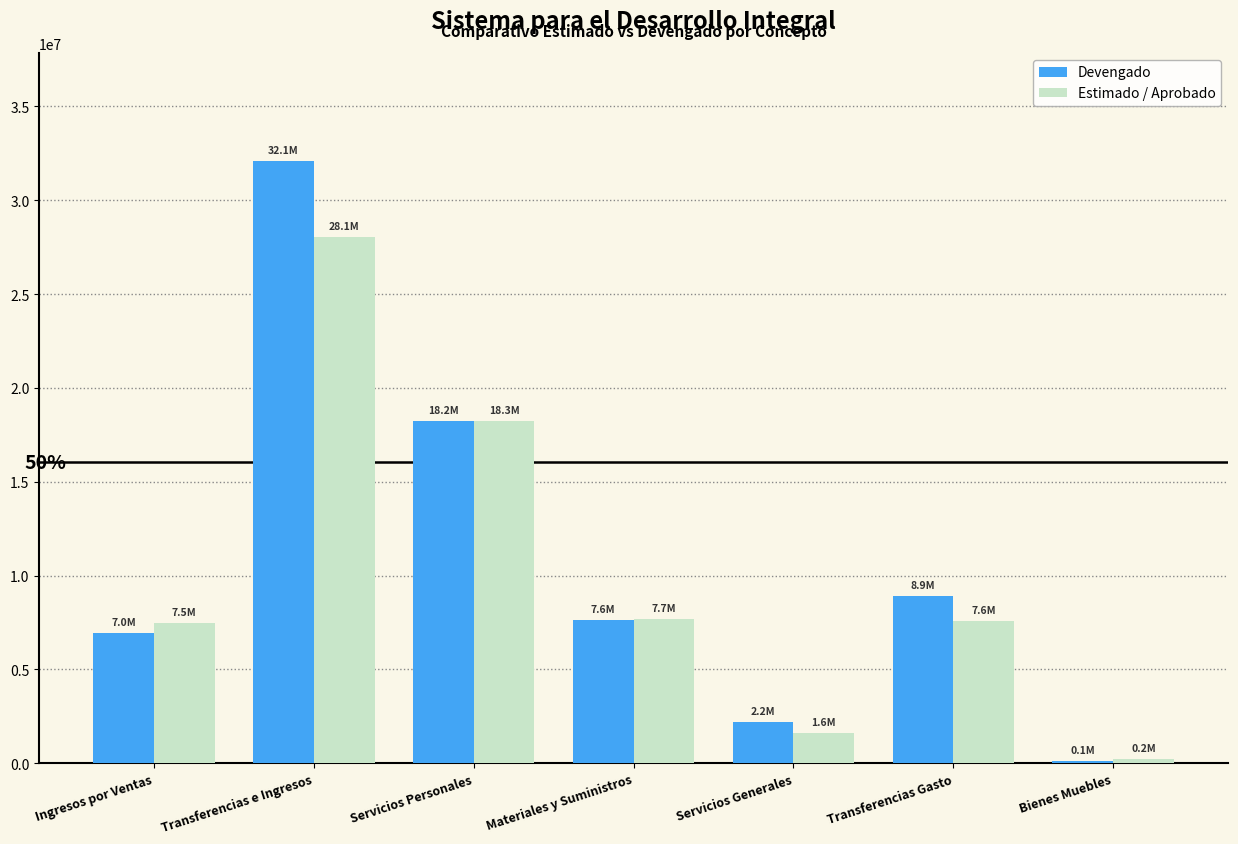

Which series has the largest range (max minus min)?

Devengado